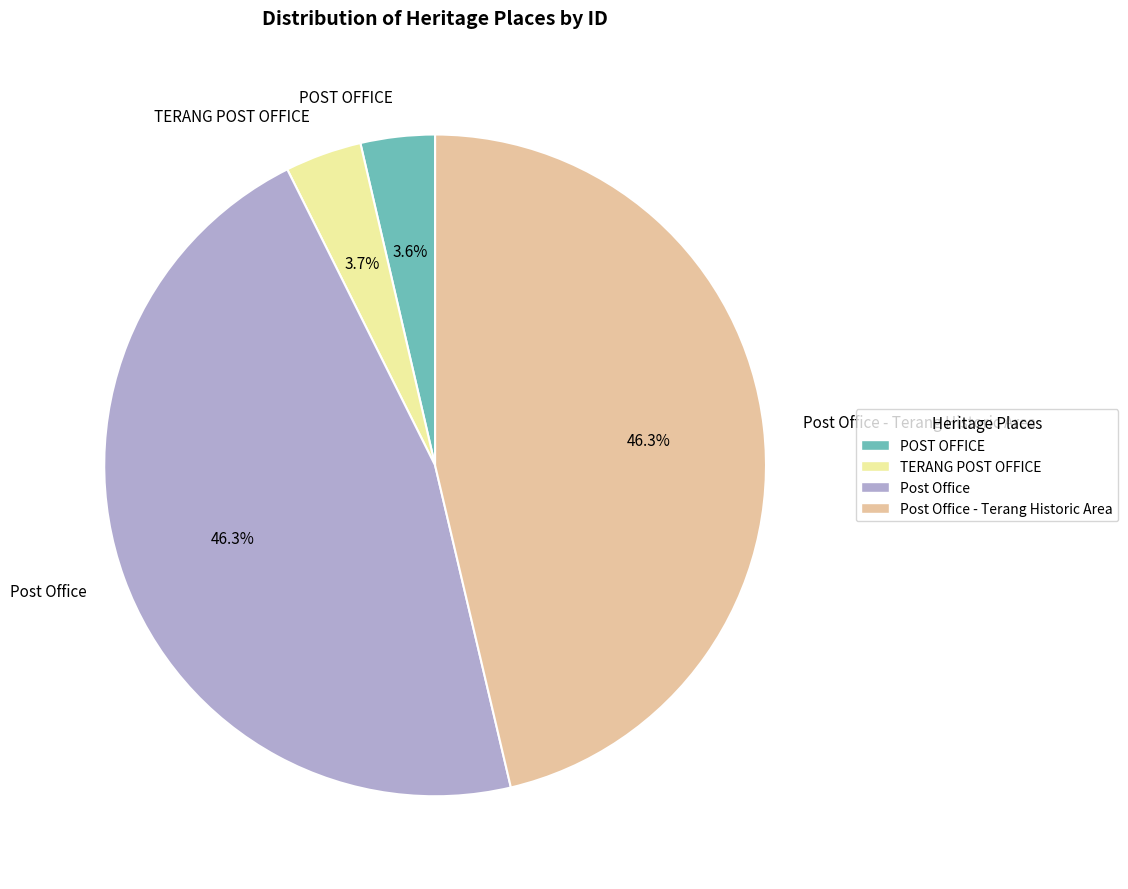

Between TERANG POST OFFICE and Post Office - Terang Historic Area, which is larger?

Post Office - Terang Historic Area